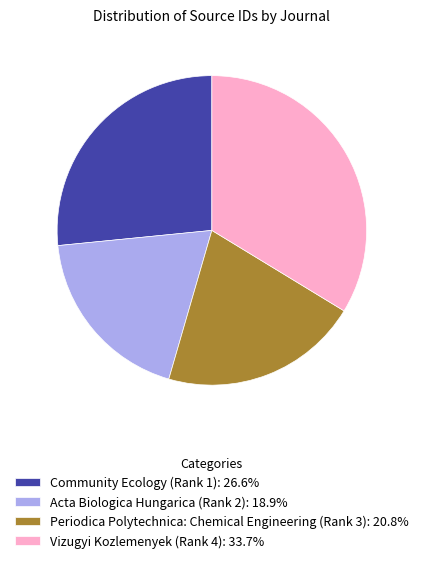

Does Community Ecology (Rank 1): 26.6% represent more than half of the total?

No